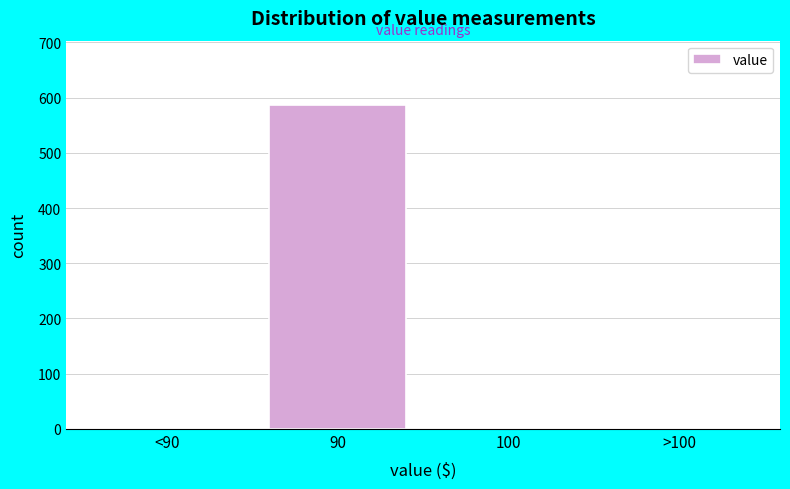

Reading left to right, transcribe all the data shown in this chart.

<90=0	90=586	100=0	>100=0